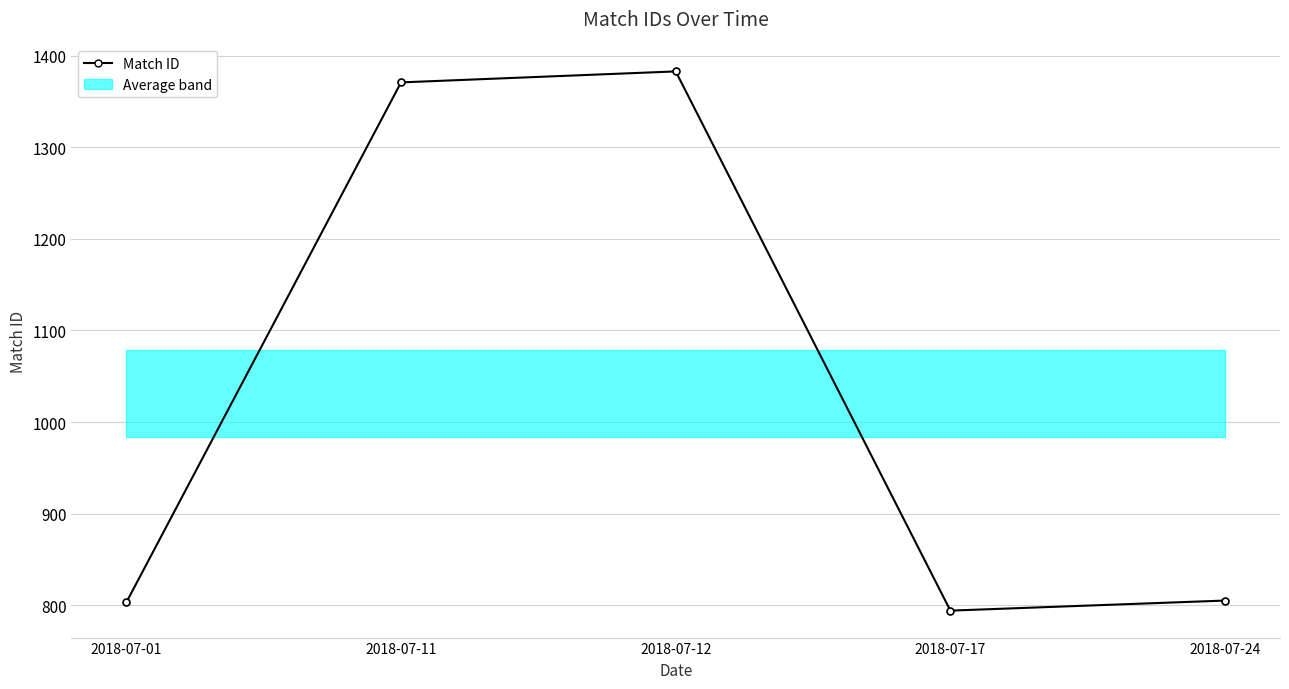

The chart shows a value of 805 at 2018-07-24. True or false?

True